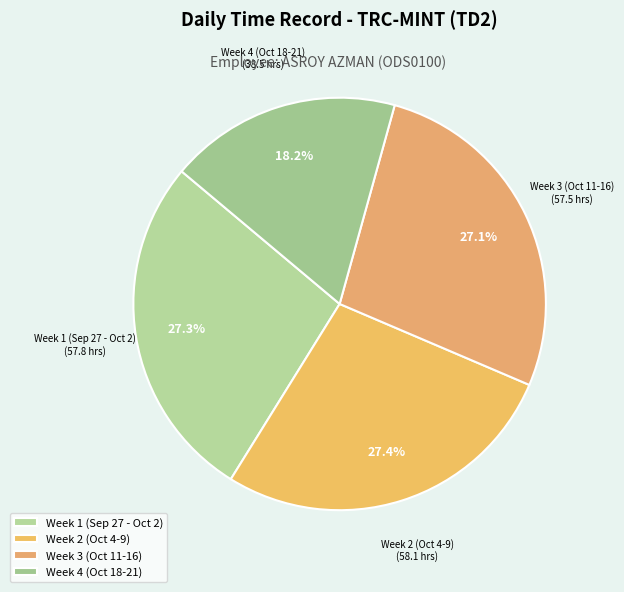

Which category has the smallest portion of the pie?

Week 4 (Oct 18-21)